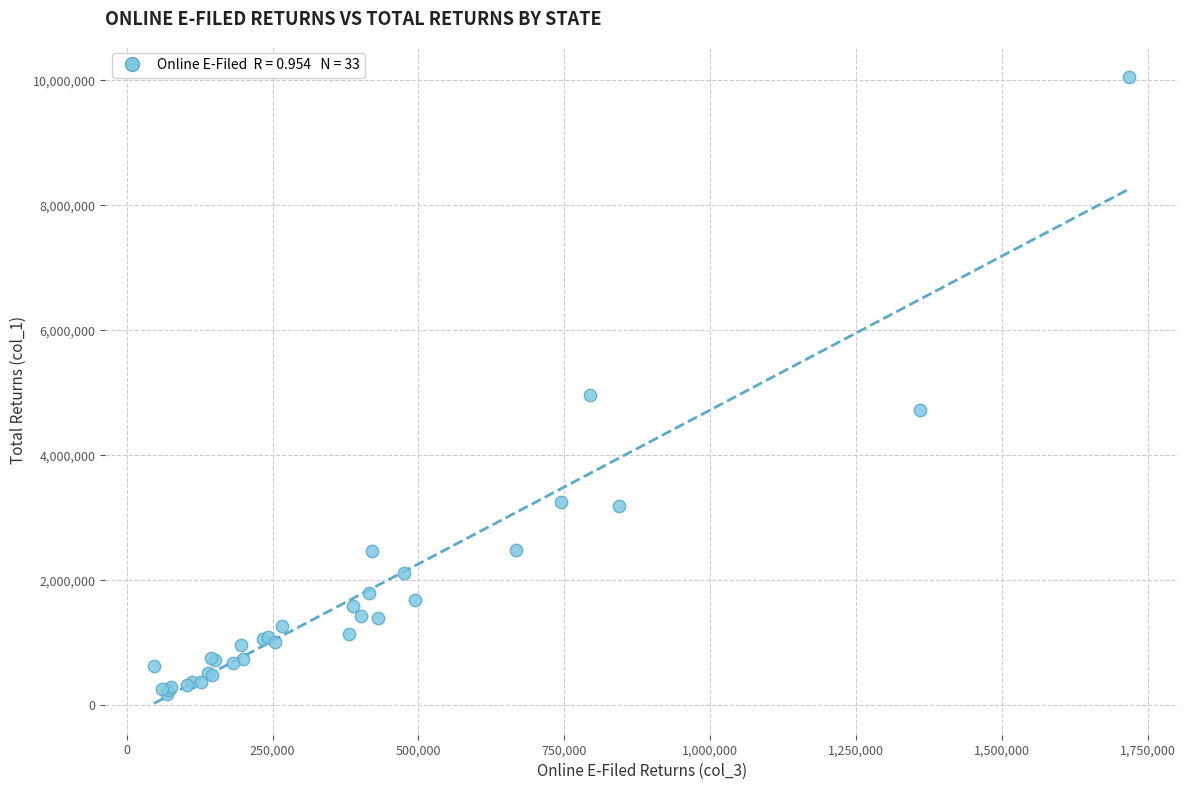

What Y value in the scatter plot is closest to 5115932?

4961761